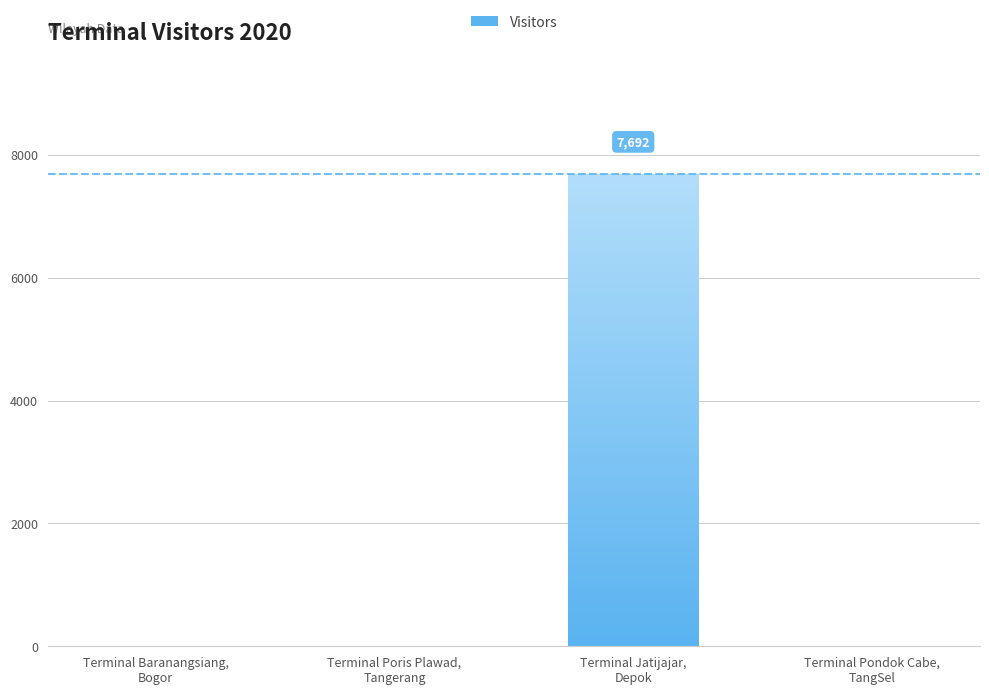

How many data points are above 0?

1